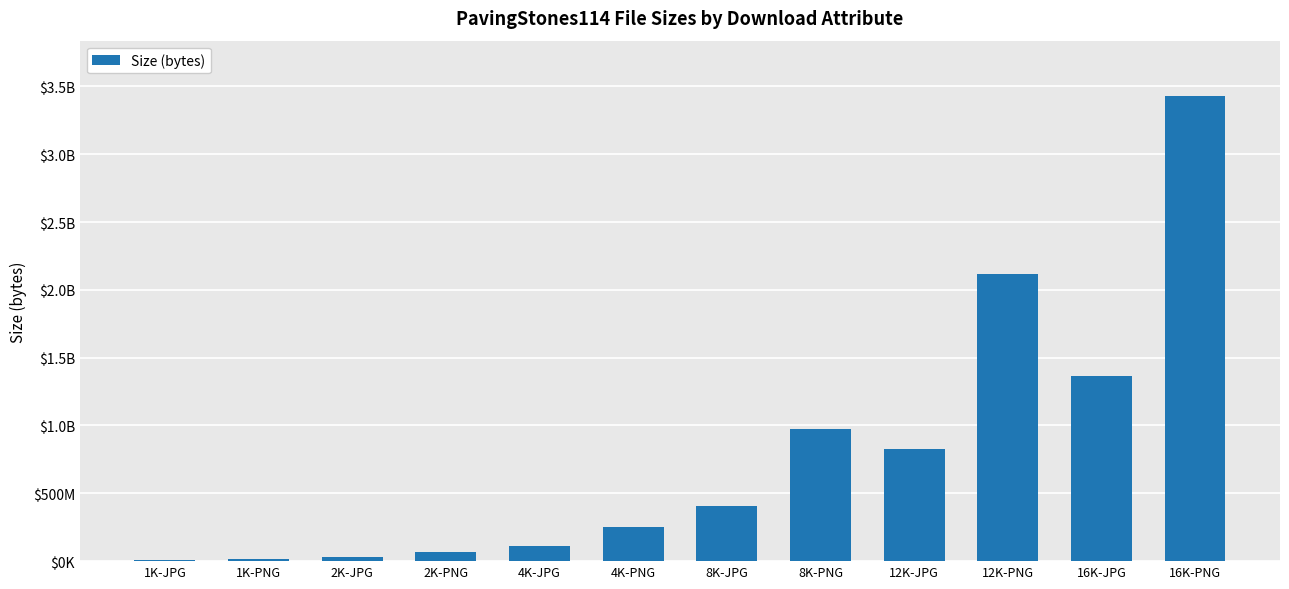

Are the bars horizontal?

No